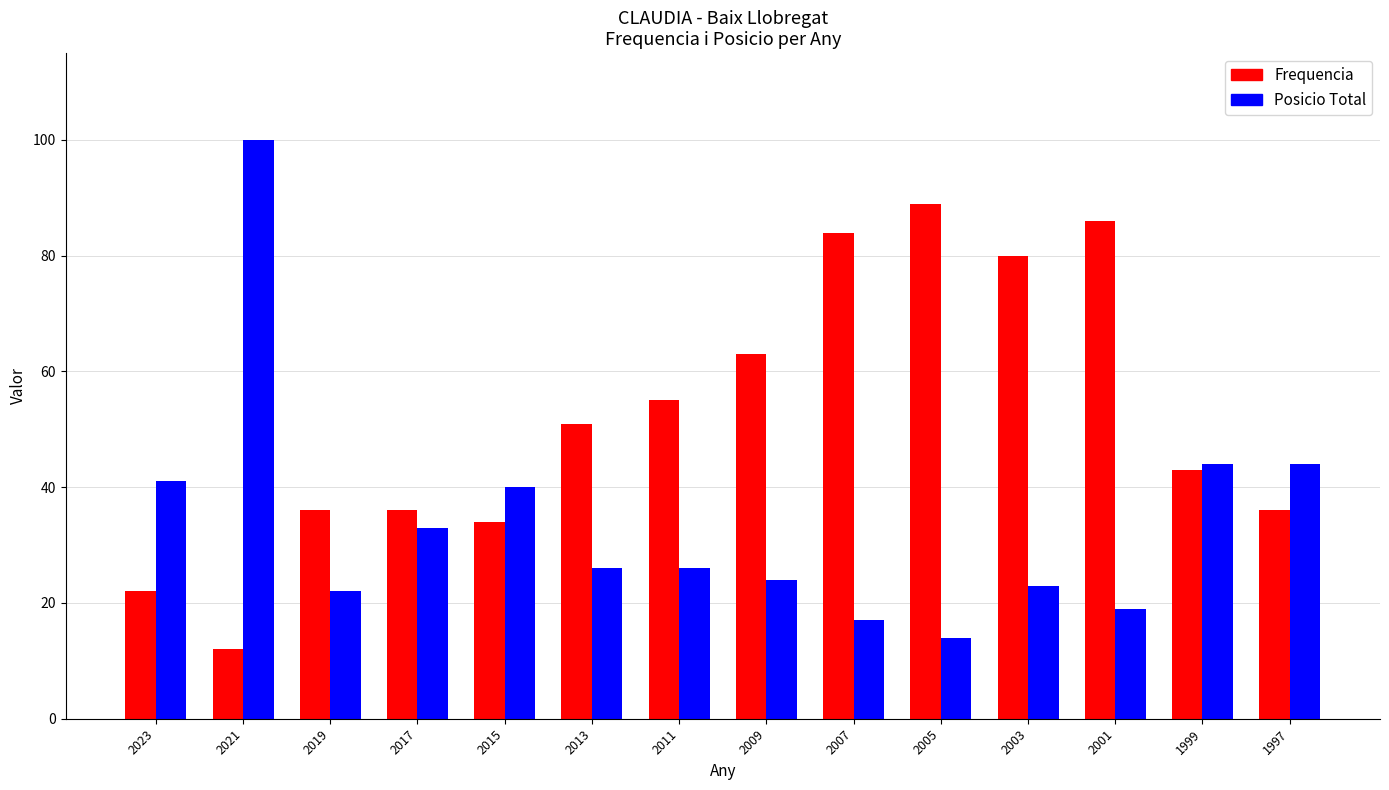

Which series has the largest range (max minus min)?

Posicio Total